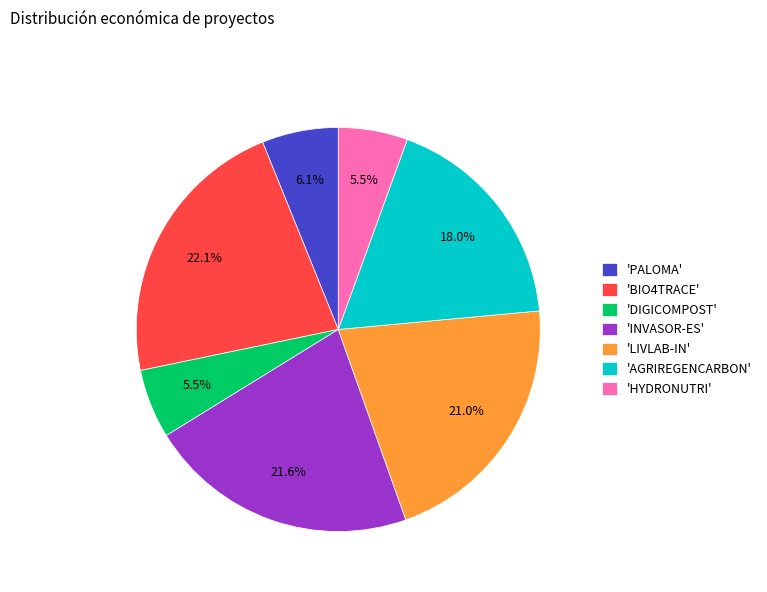

What percentage do 'INVASOR-ES' and 'HYDRONUTRI' together represent?

27.2%